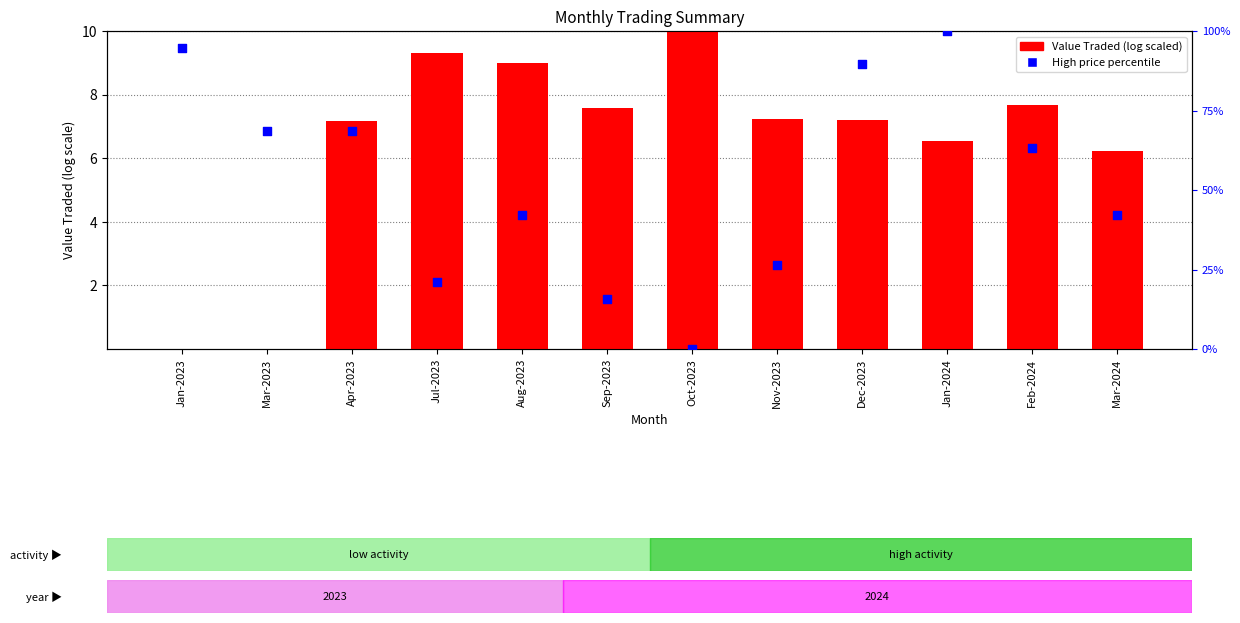

At how many categories does at least one series exceed 39?

8